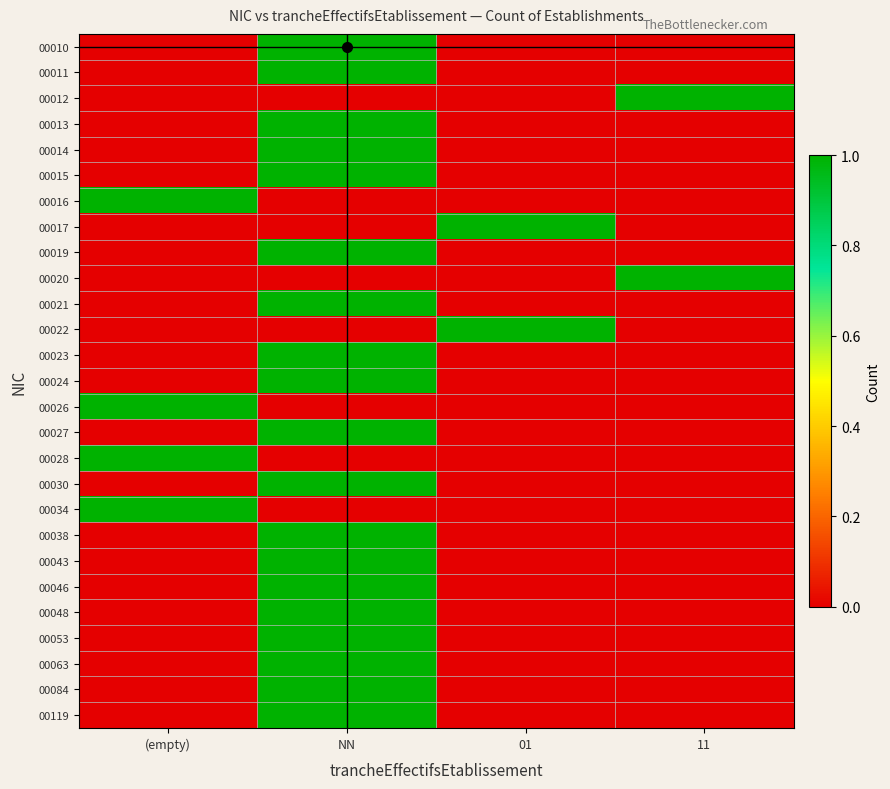

What is the spread (max minus min) of values at NN?

1